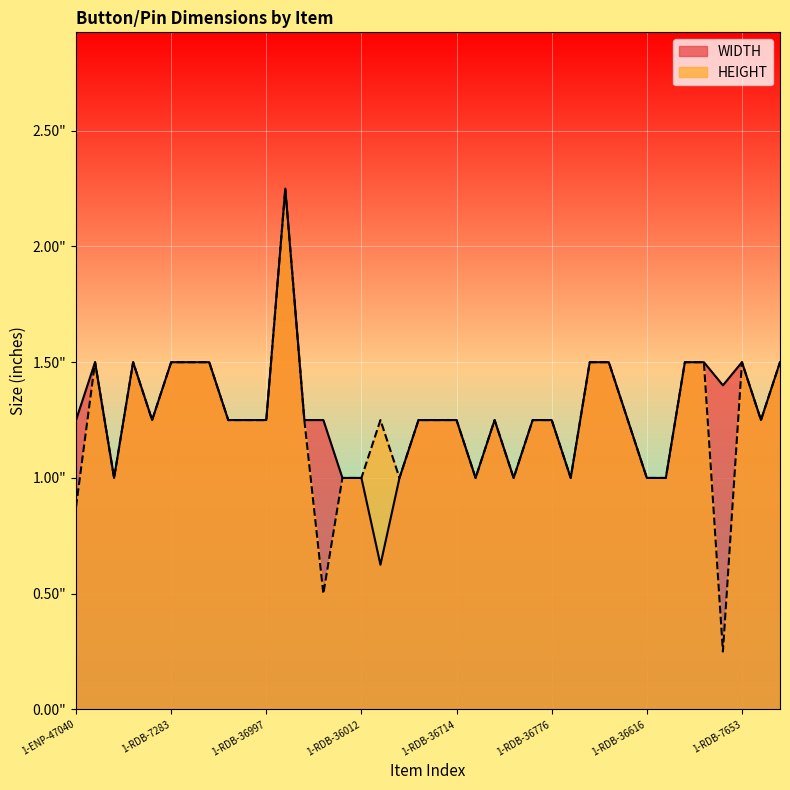

What is the label of the 22nd point from the left?

1-RDB-36422